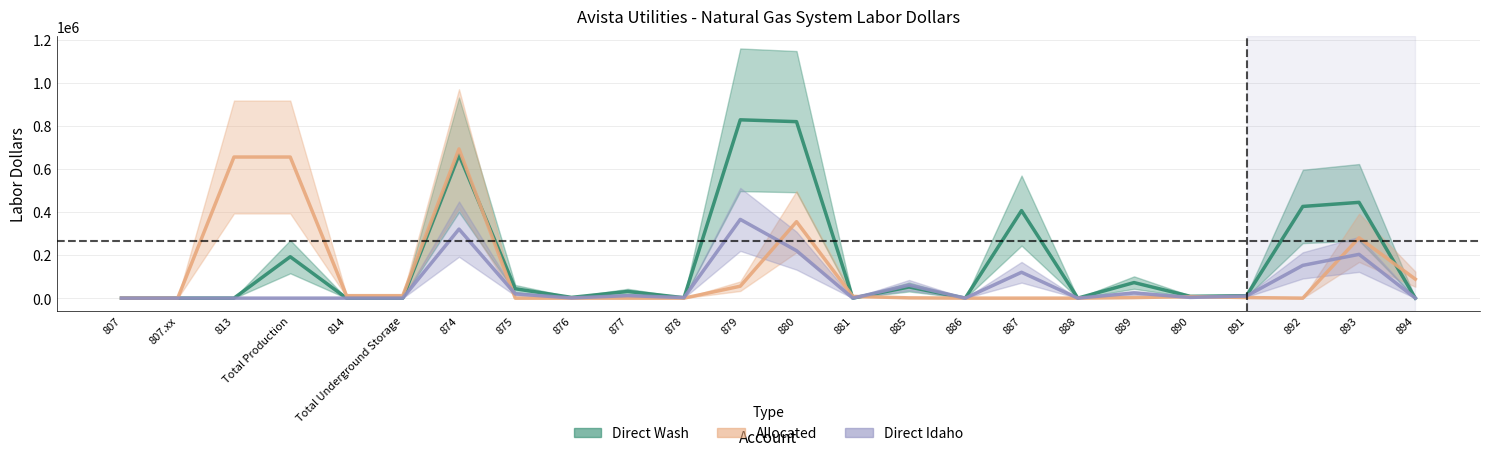

Is this an area chart (filled region under the line)?

No